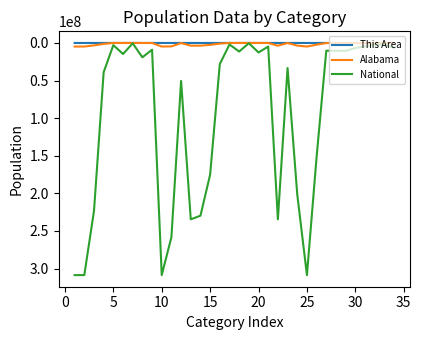

Which series has the largest total across all categories?

National